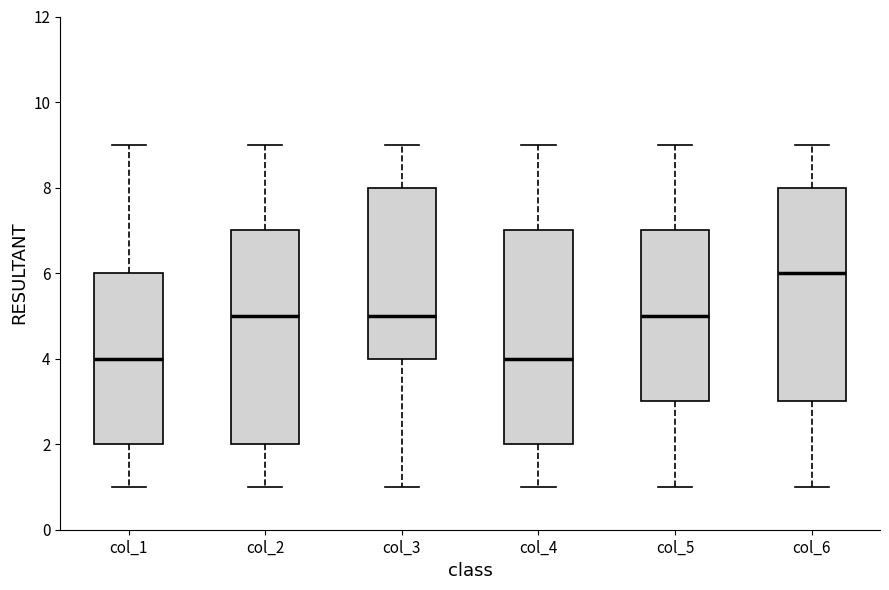

Reading left to right, read every box against the y-axis: the position of its median line, the range the box covers, and the ends of its whiskers. The values are not printed on the chart, so give them approximately, as read against the axis.

col_1: median 4, box 2 to 6, whiskers 1 to 9
col_2: median 5, box 2 to 7, whiskers 1 to 9
col_3: median 5, box 4 to 8, whiskers 1 to 9
col_4: median 4, box 2 to 7, whiskers 1 to 9
col_5: median 5, box 3 to 7, whiskers 1 to 9
col_6: median 6, box 3 to 8, whiskers 1 to 9